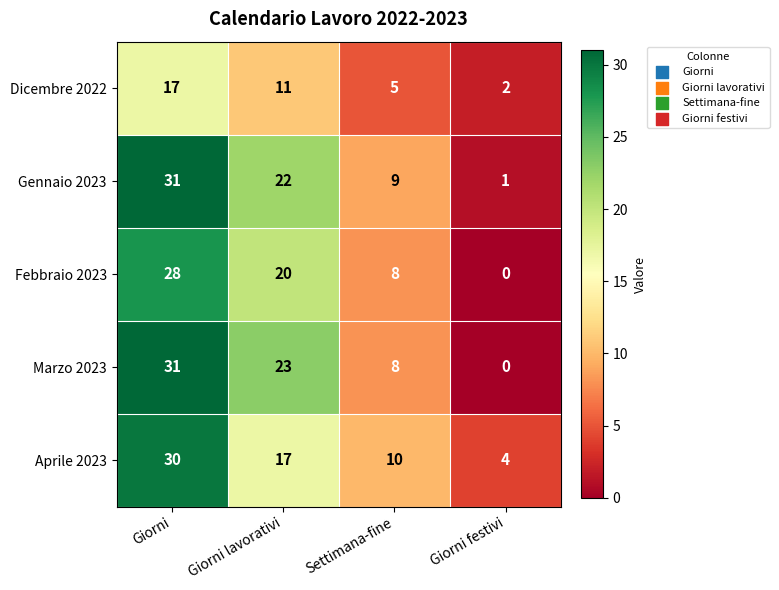

At which category is the sum across all series the highest?

Giorni